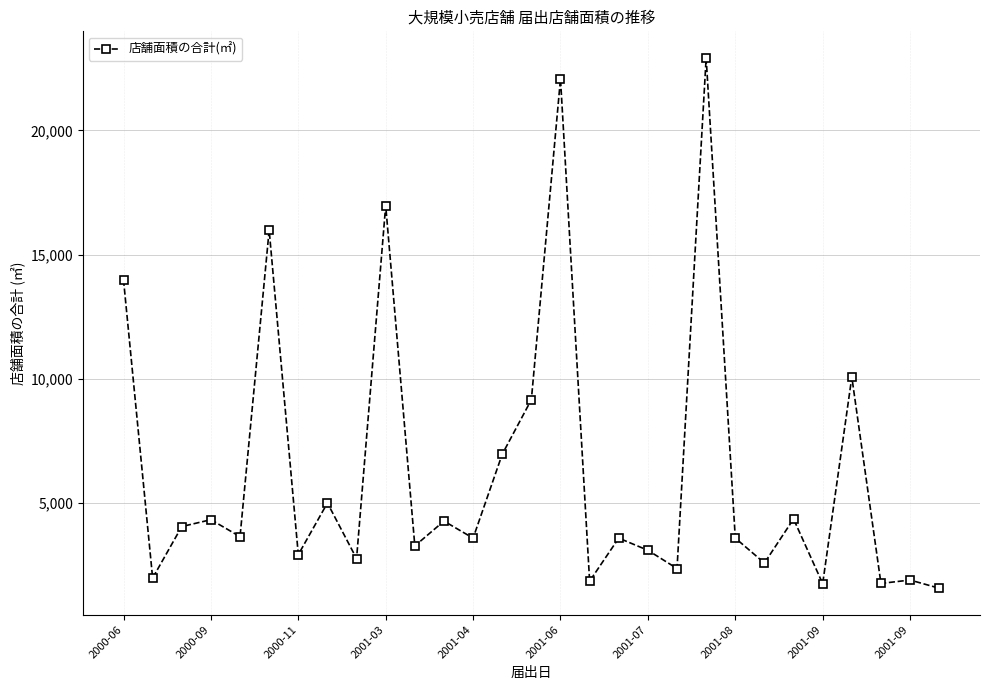

What is the average value?

6284